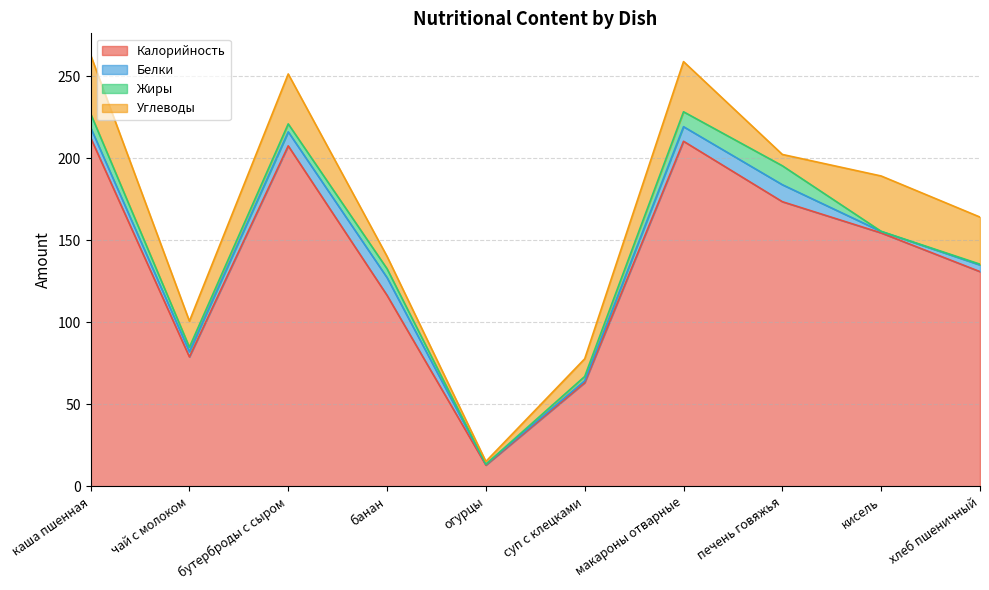

Reading left to right, list all the values displayed in this chart.

Калорийность: 212.7	79.0	207.7	116.5	13.0	63.3	210.5	173.6	154.6	131.0
Белки: 6.2	3.2	8.6	10.8	0.5	1.2	8.9	10.4	0.9	4.1
Жиры: 8.5	2.7	4.8	5.4	0.1	2.6	9.1	11.6	0.1	0.5
Углеводы: 35.8	15.9	30.5	7.6	1.7	10.8	30.6	6.9	33.8	28.7